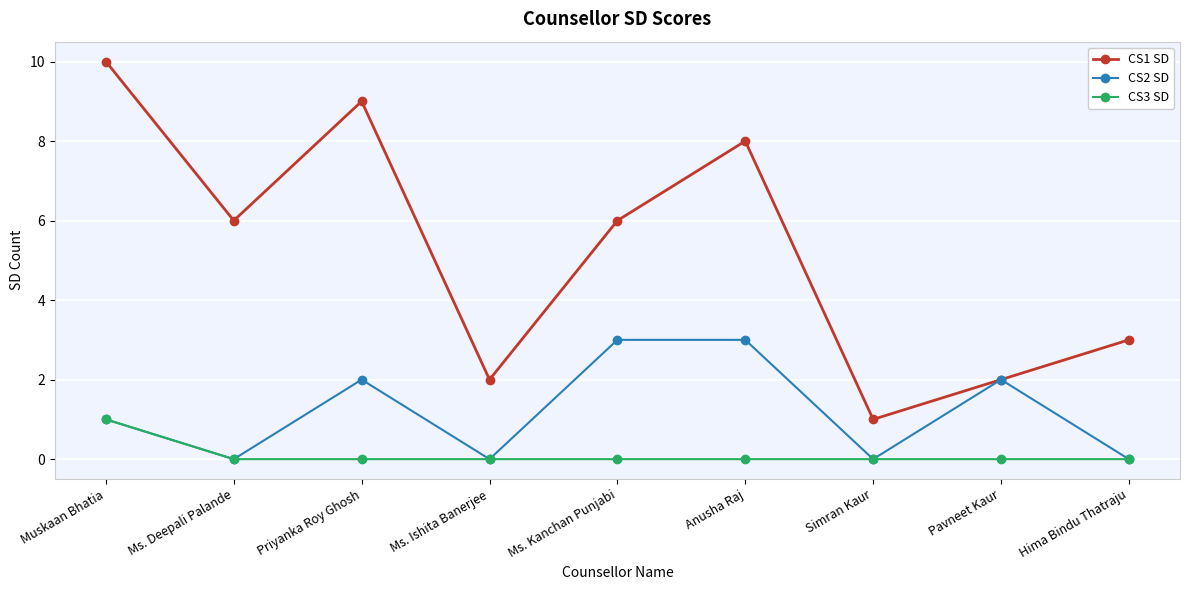

Rank the series by their maximum value, from lowest to highest.

CS3 SD, CS2 SD, CS1 SD